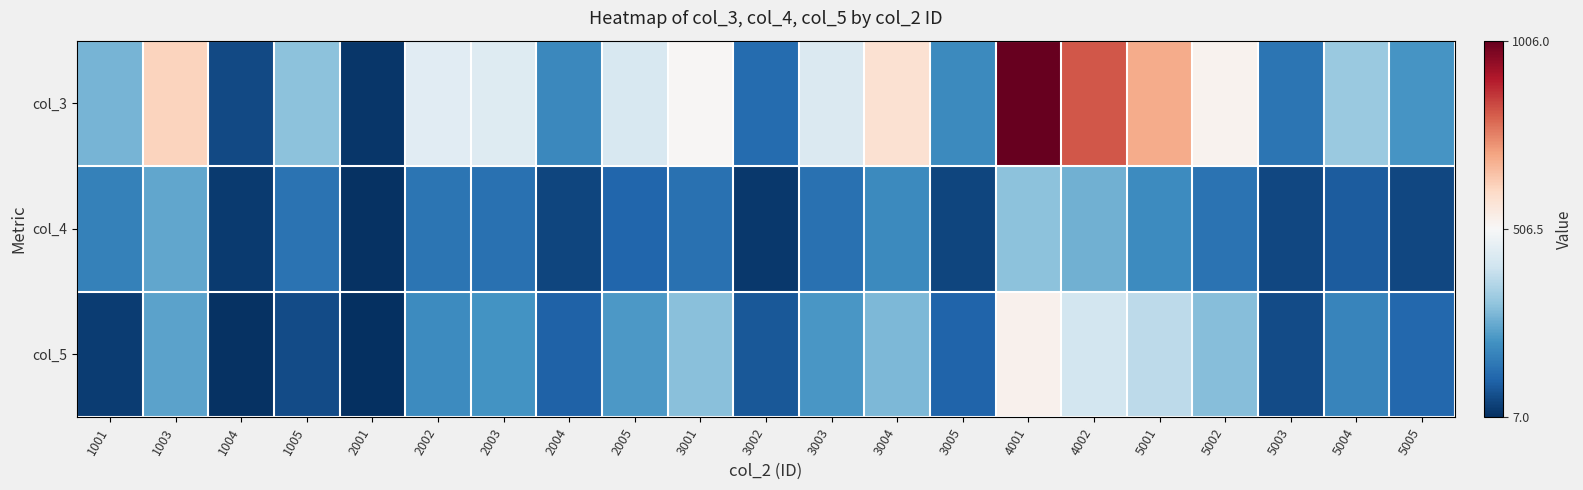

What is the total value across all series at 2004?

334